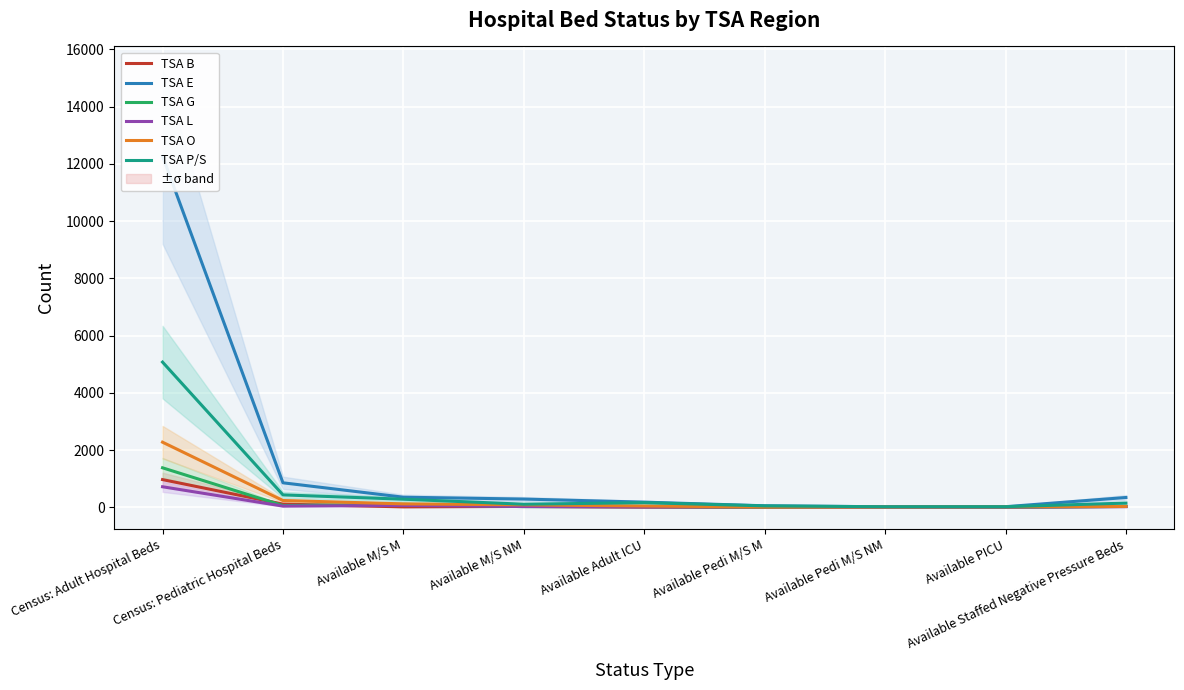

How many categories are shown in the chart?

9